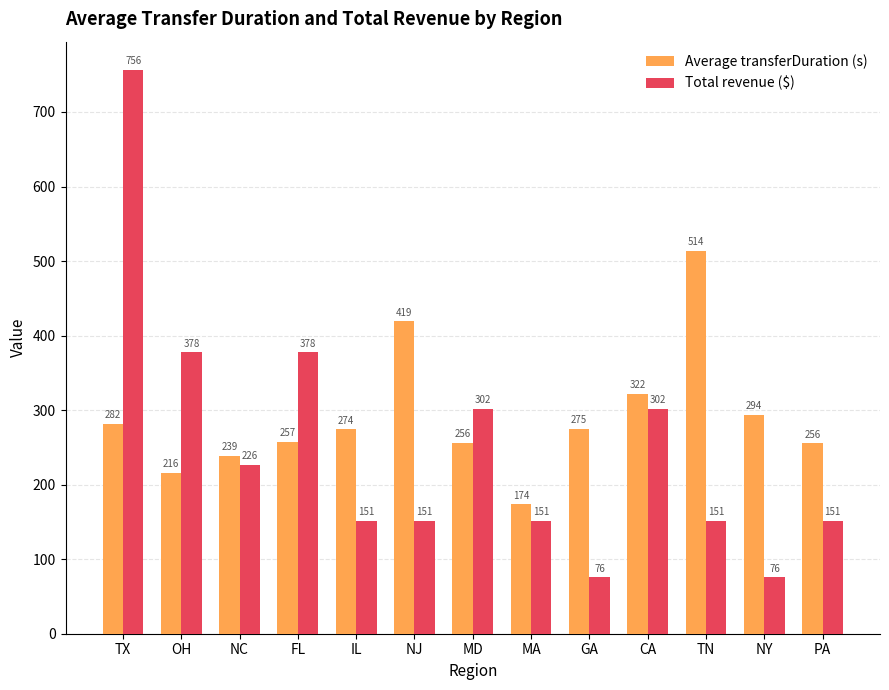

At how many categories does at least one series exceed 139?

13